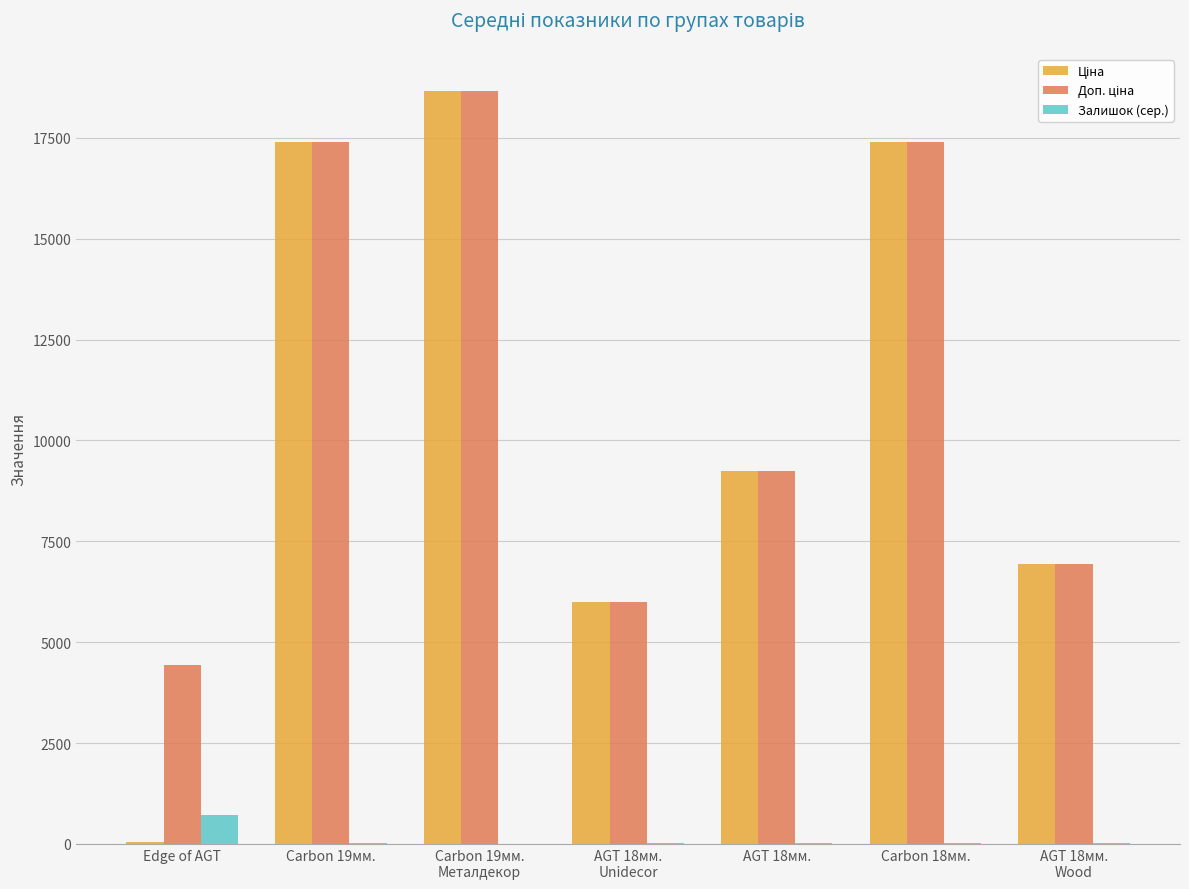

At which label does Залишок (сер.) reach its peak?

Edge of AGT